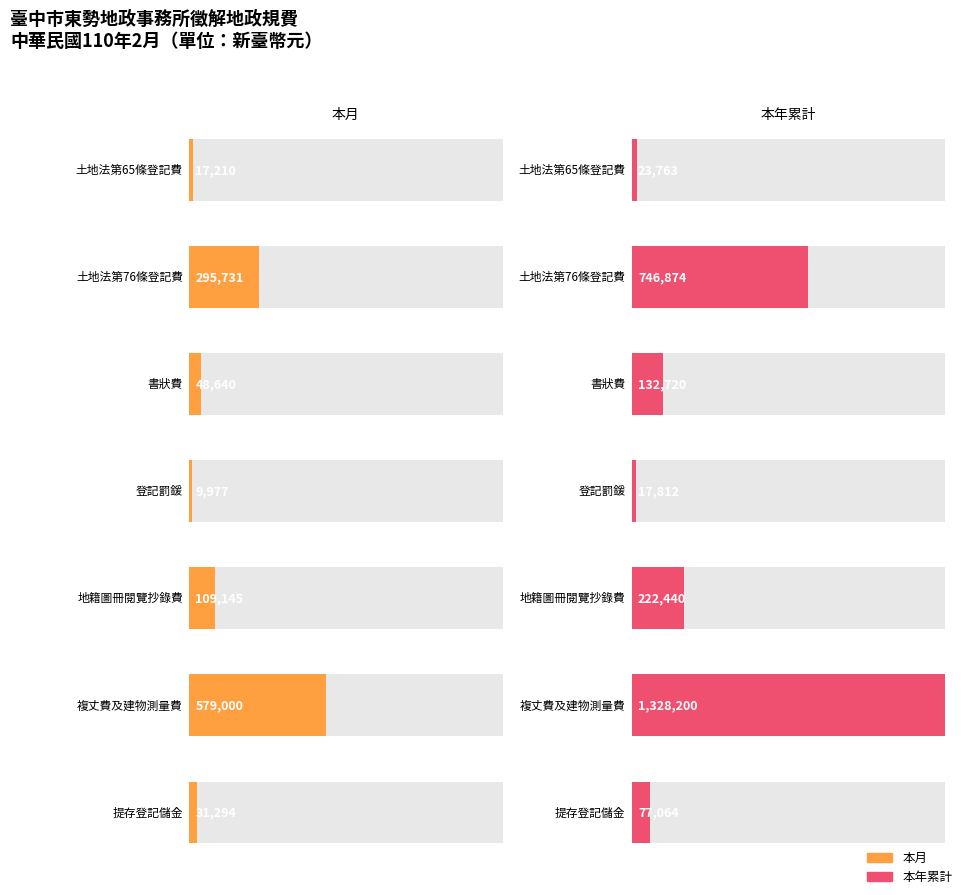

Does the chart contain stacked bars?

No